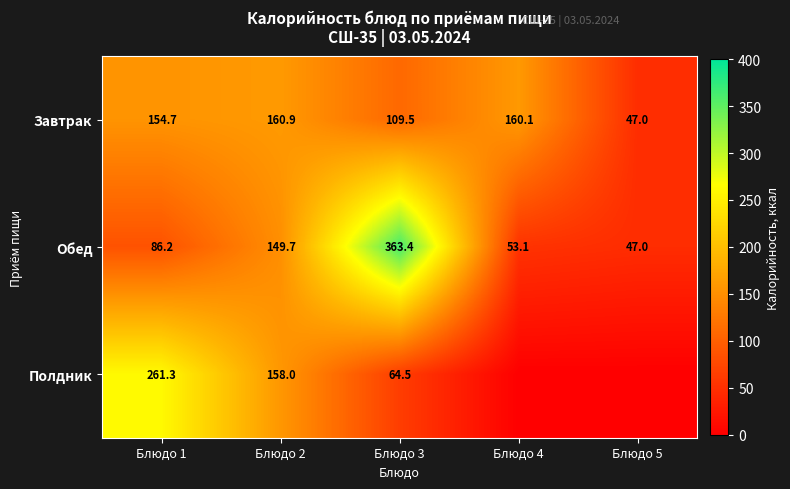

At which category is the sum across all series the highest?

Блюдо 3